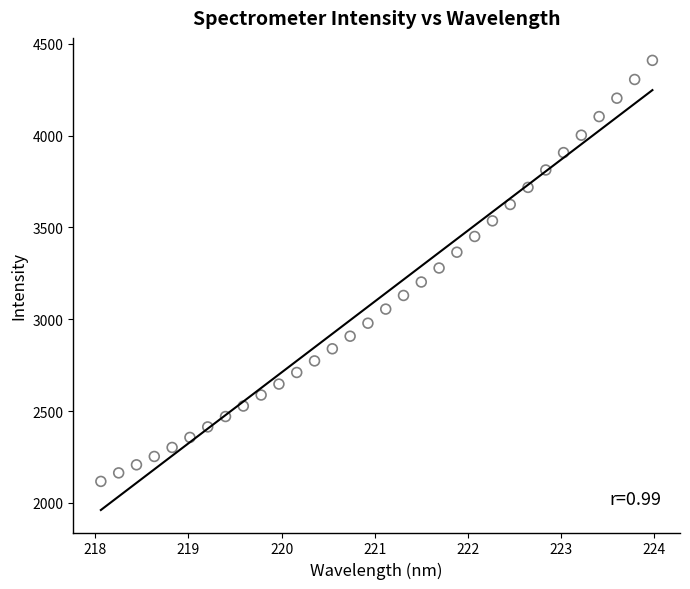

What is the range of X values (max minus min)?

5.9